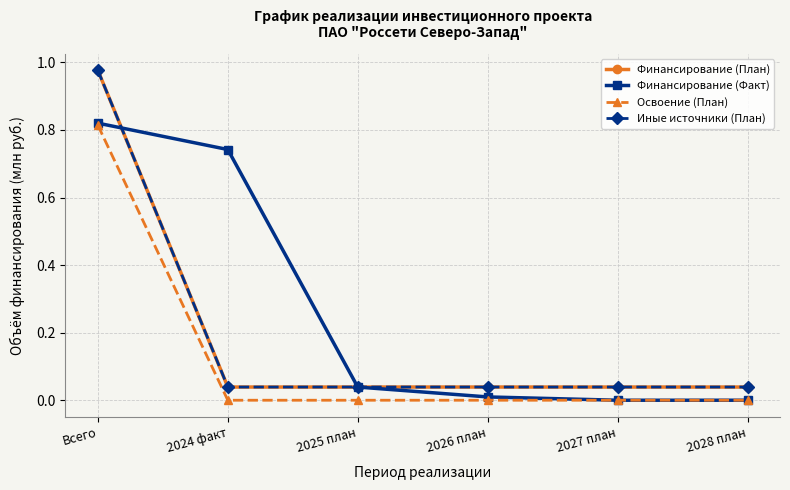

True or false: Финансирование (Факт) has more than 0 points higher than both neighbors.

False